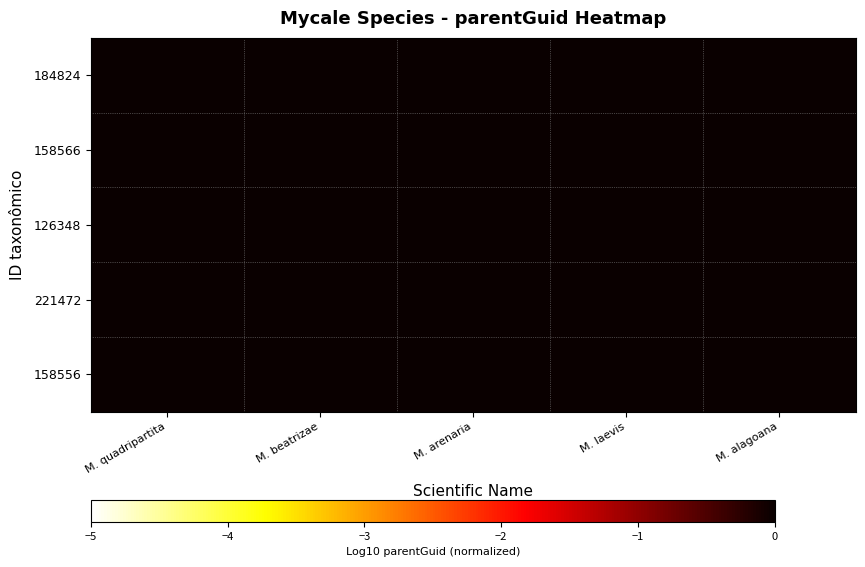

Reading left to right, extract all data points from this chart.

184824: M. quadripartita=-0.0	M. beatrizae=-0.0	M. arenaria=-0.0	M. laevis=-0.0	M. alagoana=-0.0
158566: M. quadripartita=-0.0	M. beatrizae=-0.0	M. arenaria=-0.0	M. laevis=-0.0	M. alagoana=-0.0
126348: M. quadripartita=-0.0	M. beatrizae=0.0	M. arenaria=-0.0	M. laevis=-0.0	M. alagoana=-0.0
221472: M. quadripartita=-0.0	M. beatrizae=-0.0	M. arenaria=-0.0	M. laevis=-0.0	M. alagoana=-0.0
158556: M. quadripartita=-0.0	M. beatrizae=-0.0	M. arenaria=-0.0	M. laevis=-0.0	M. alagoana=-0.0